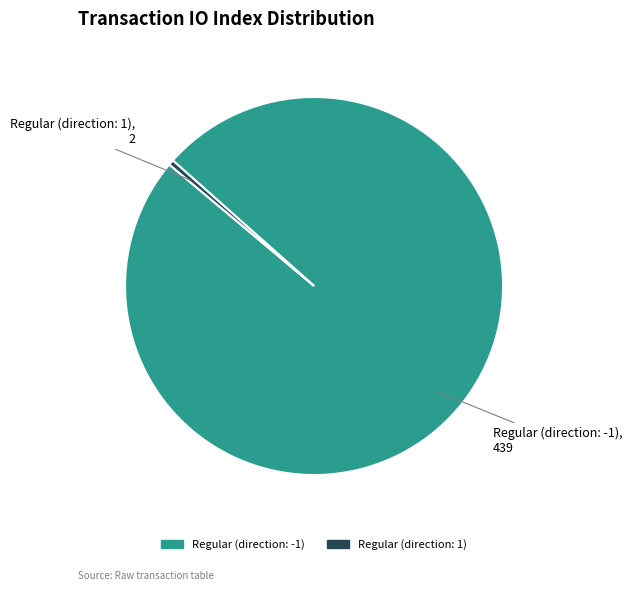

Does any single category account for the majority?

Yes